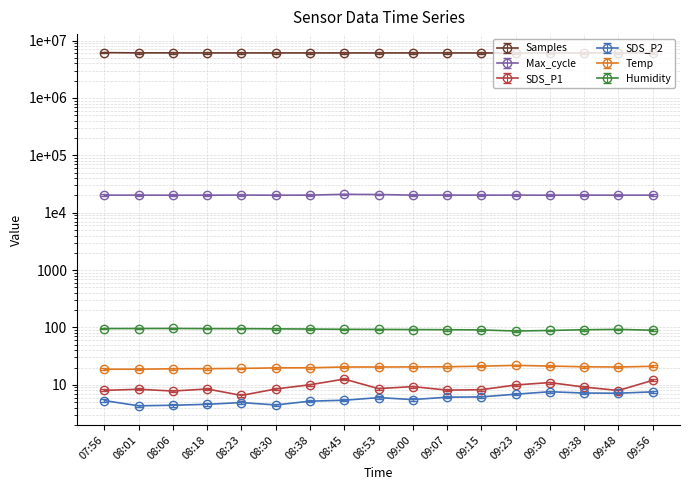

Which series has the largest total across all categories?

Samples